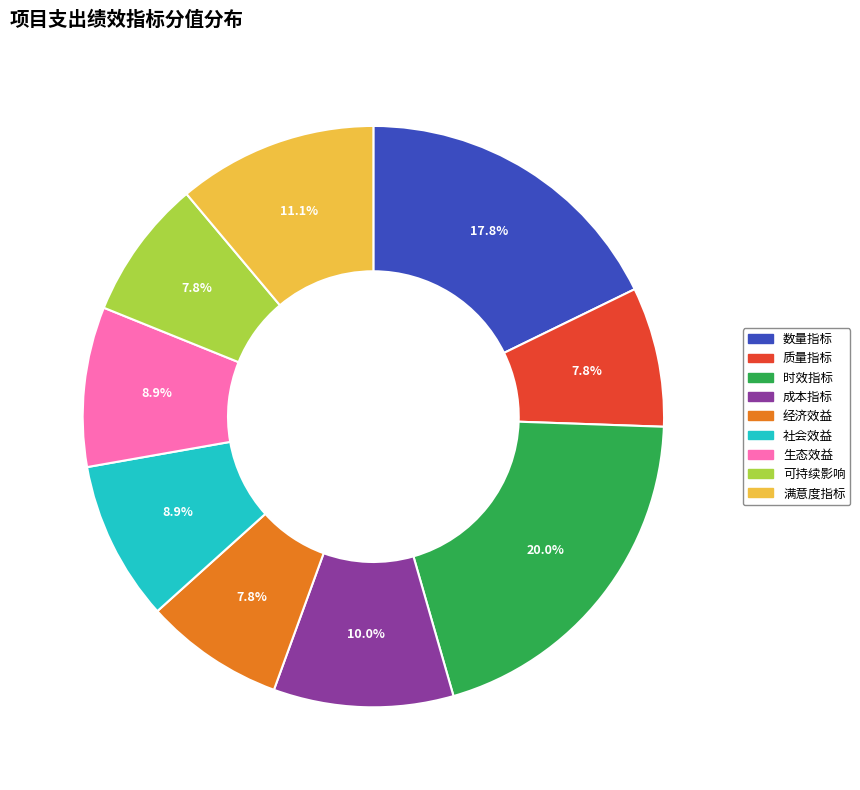

Which category has the biggest portion of the pie?

时效指标